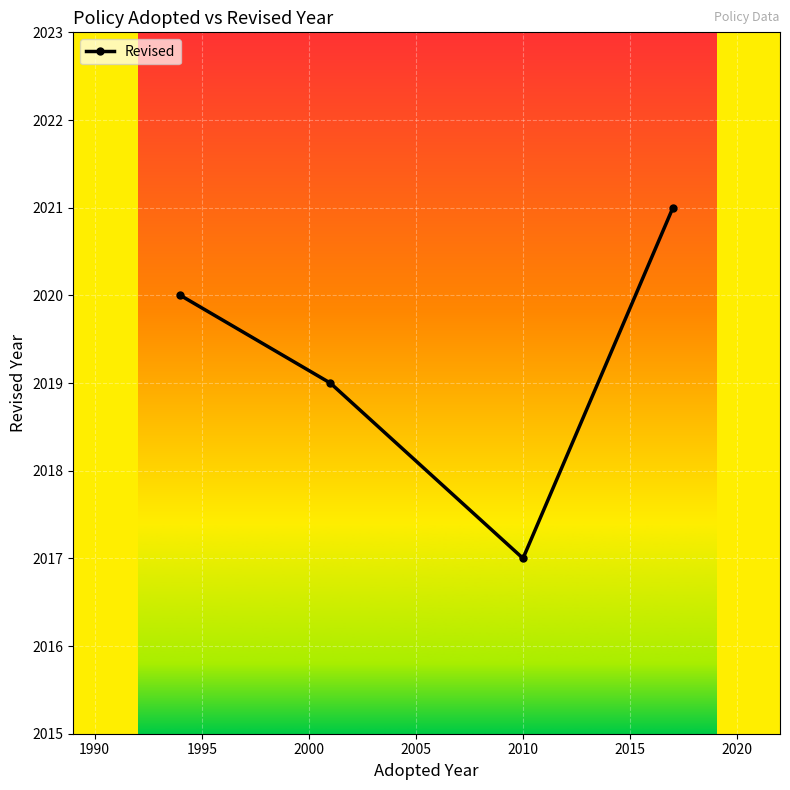

What is the maximum value shown in the chart?

2021